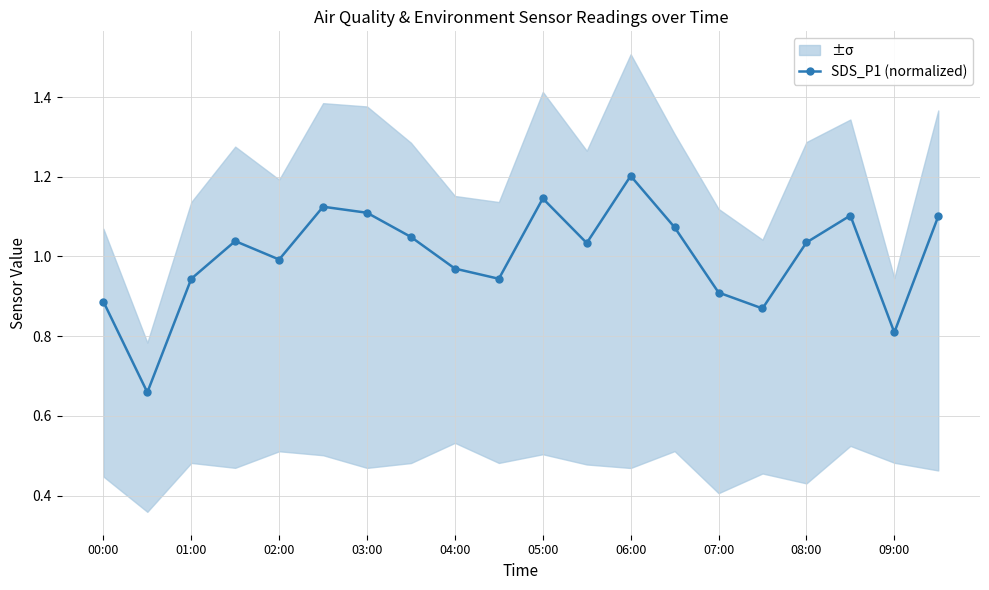

True or false: SDS_P1 (normalized) has more than 1 interior local peaks.

True